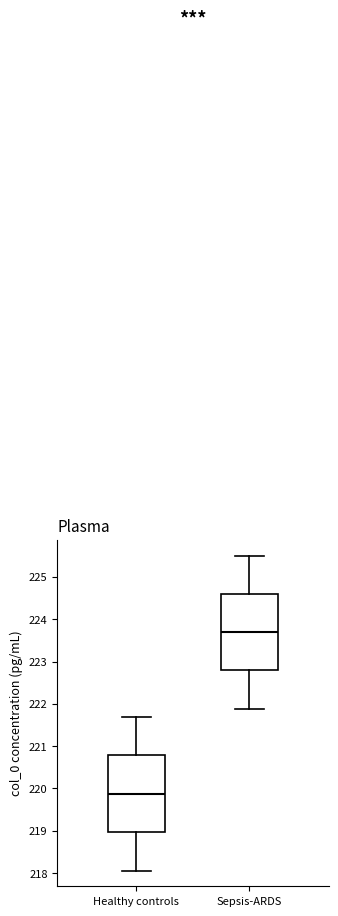

Where is the upper edge of the box for Sepsis-ARDS on the y-axis? The values are not printed on the chart, so give them approximately, as read against the axis.

224.6